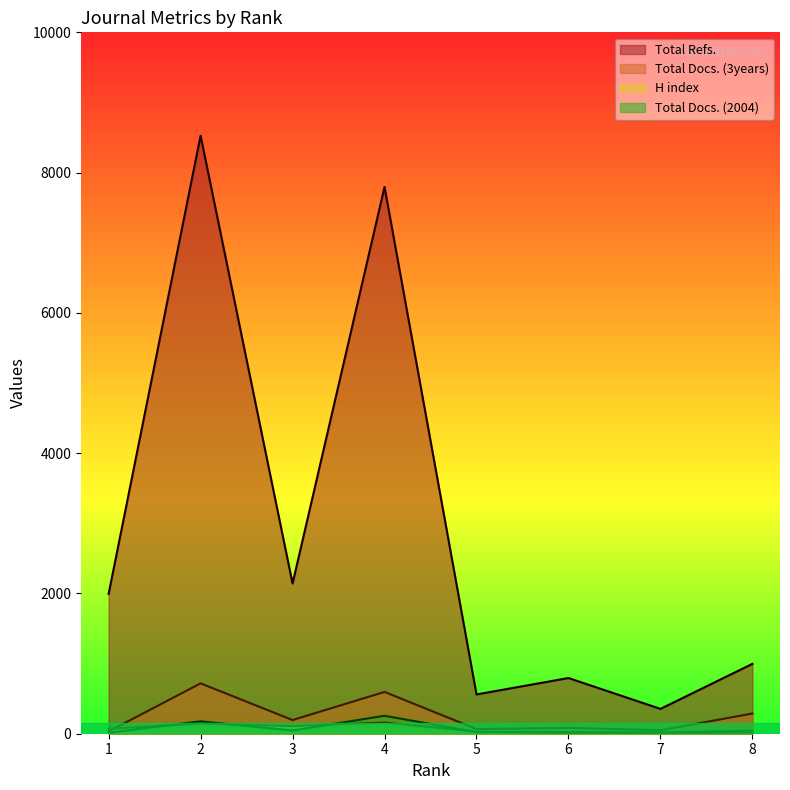

How many data points does each series have?

8